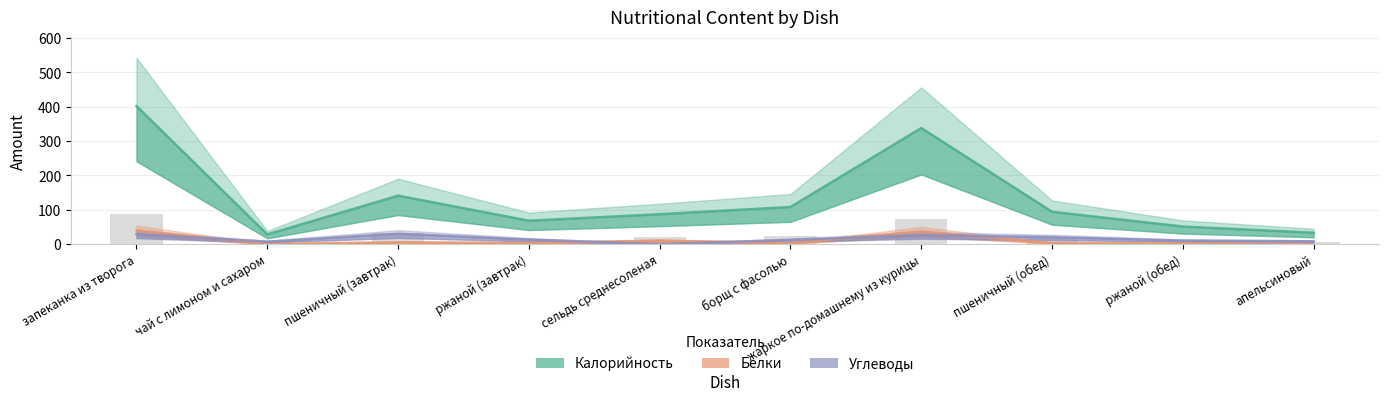

What is the difference between the maximum and minimum values in the Углеводы series?

30